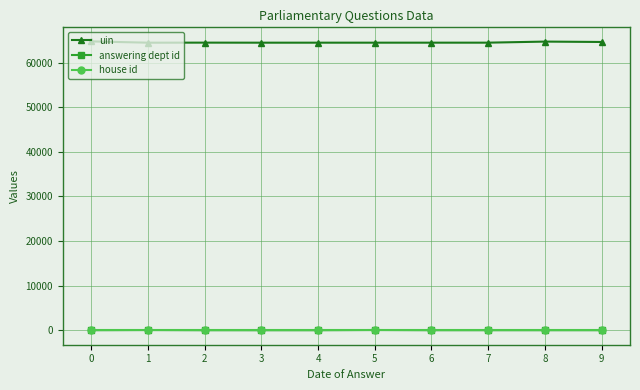

Which series has the largest total across all categories?

uin